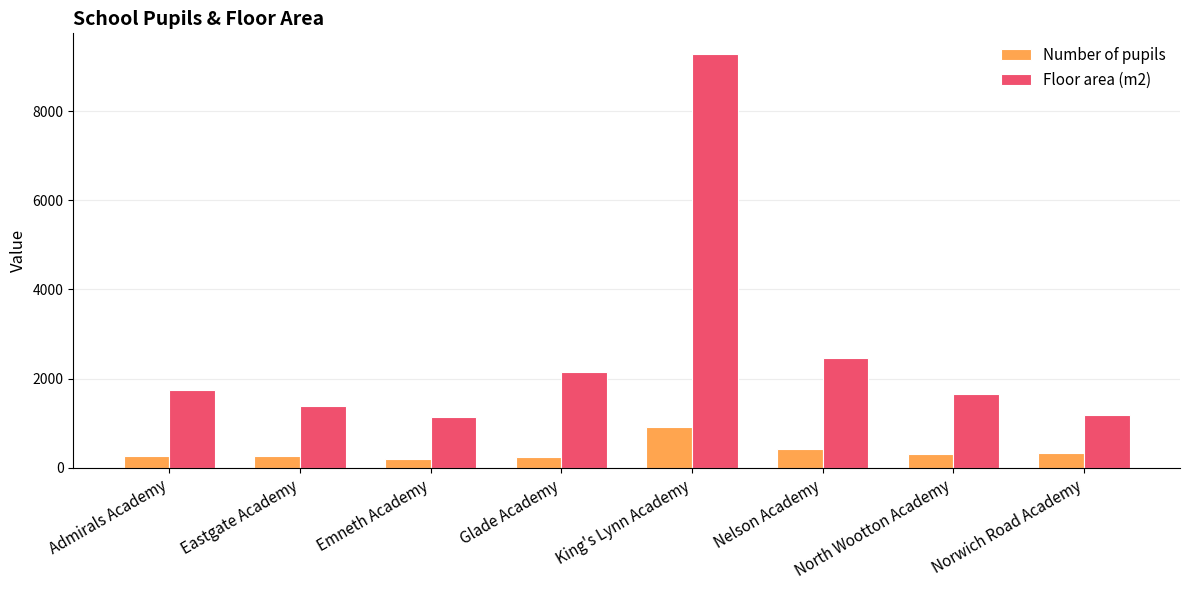

How many data points in Number of pupils are less than 316?

4